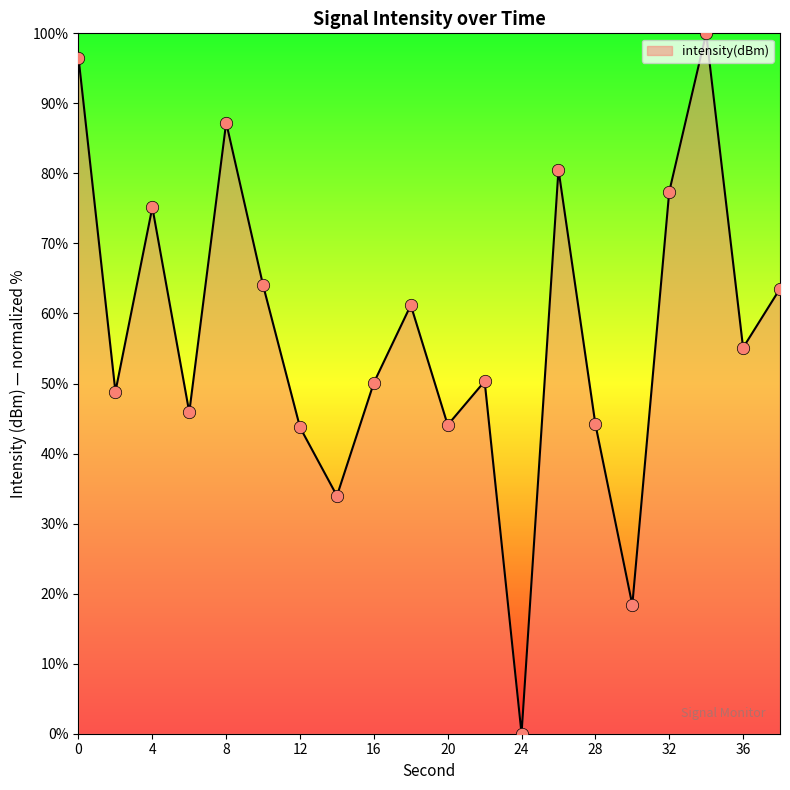

What is the maximum value shown in the chart?

100.0